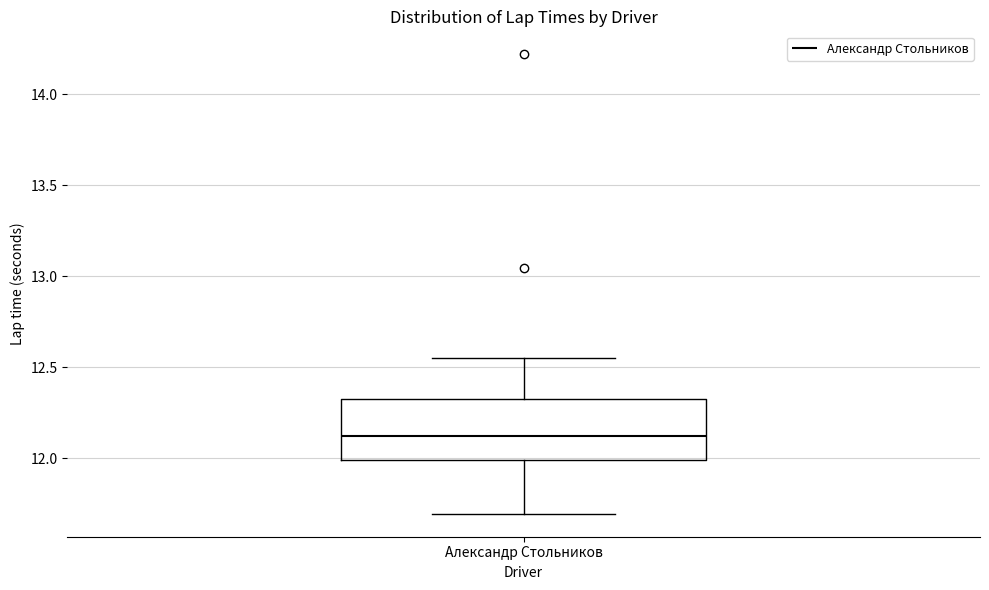

Where does the upper whisker of the box for Александр Стольников end on the y-axis? The values are not printed on the chart, so give them approximately, as read against the axis.

12.55